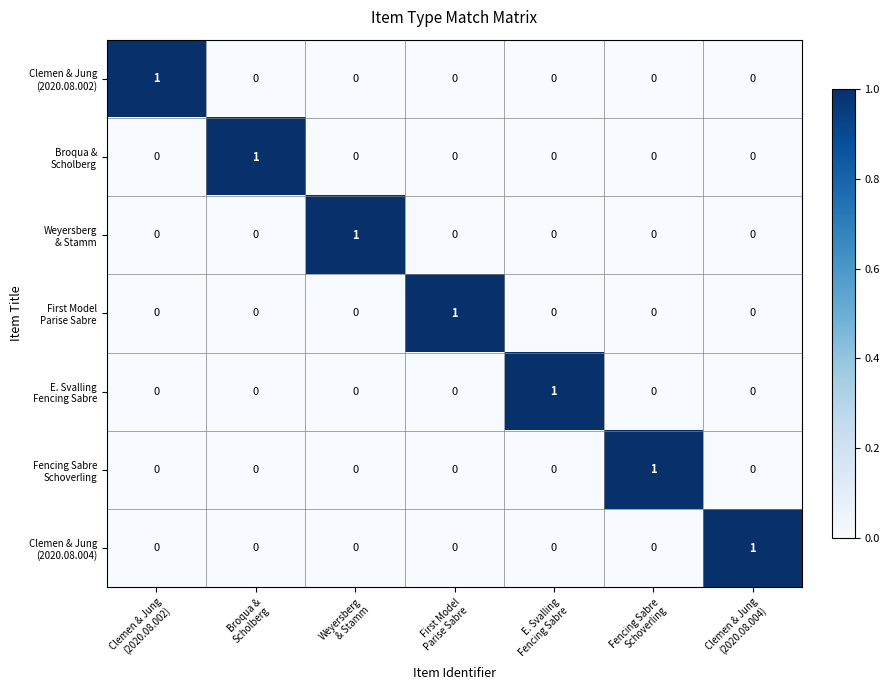

How many categories are shown in the chart?

7